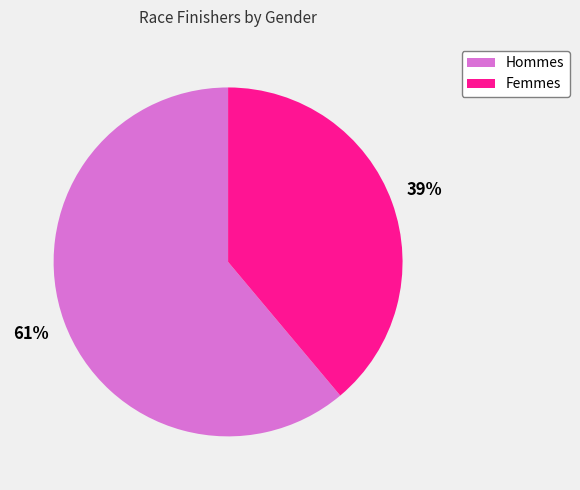

Is there any slice that represents more than half of the pie?

Yes